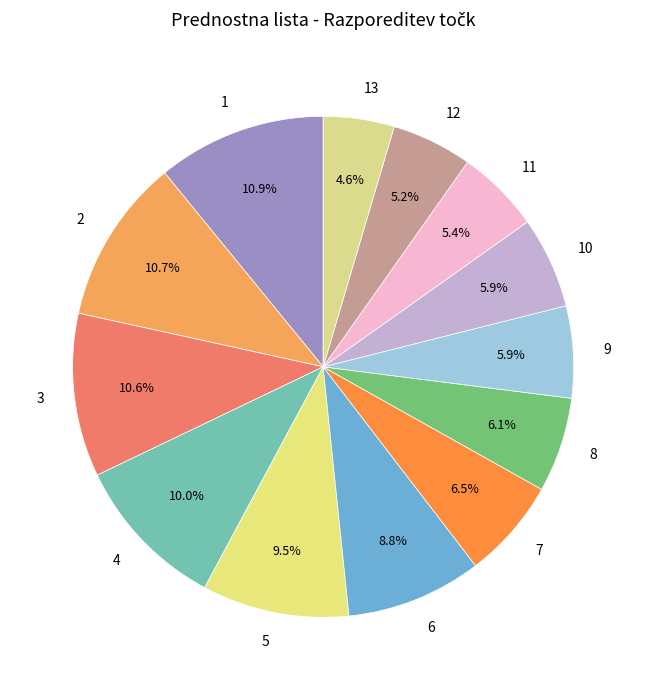

True or false: 5 accounts for 9% of the total.

True